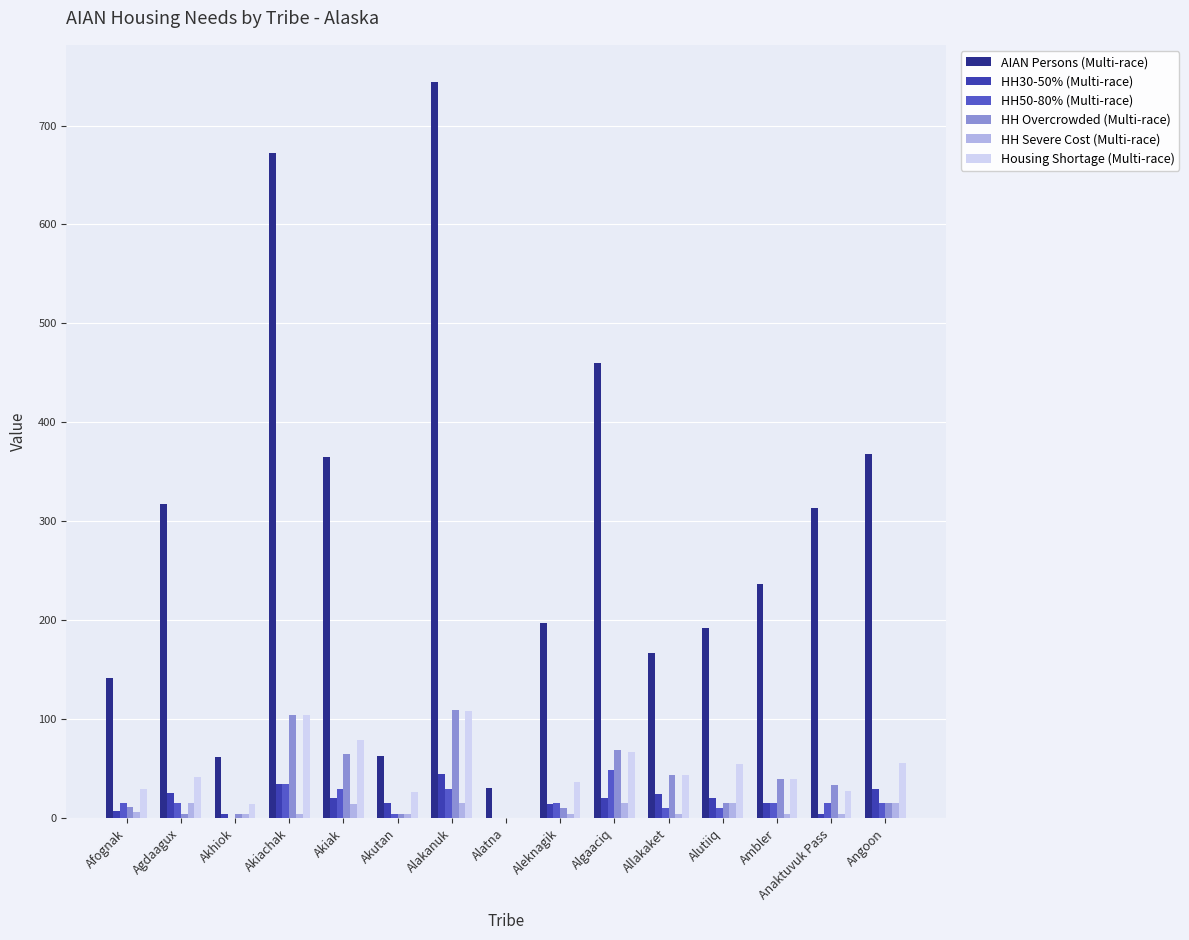

At which category is the sum across all series the highest?

Alakanuk